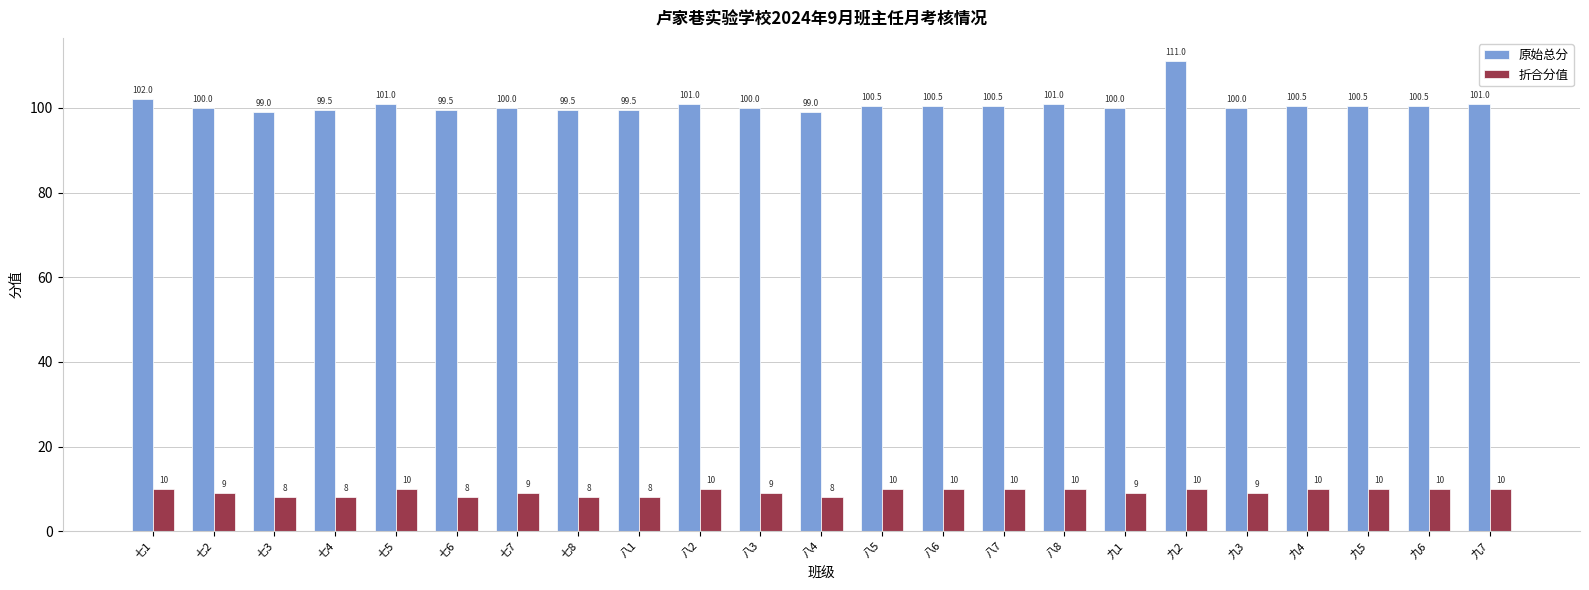

What is the approximate value of 折合分值 at 八1?

8.0